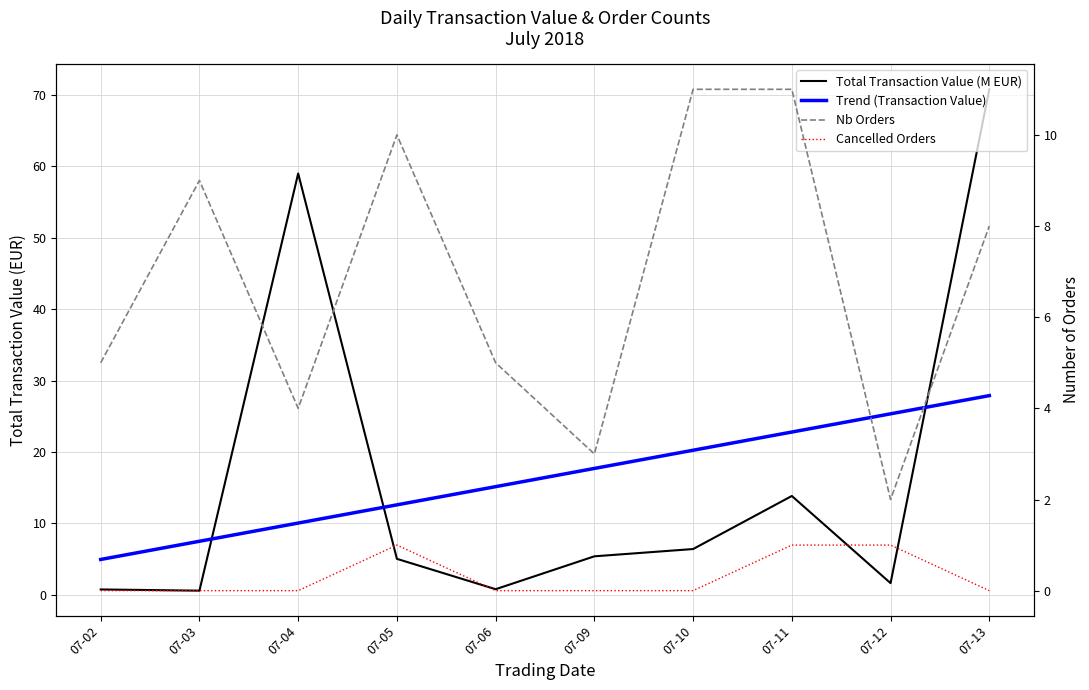

What is the average value of the Nb Orders series?

6.8